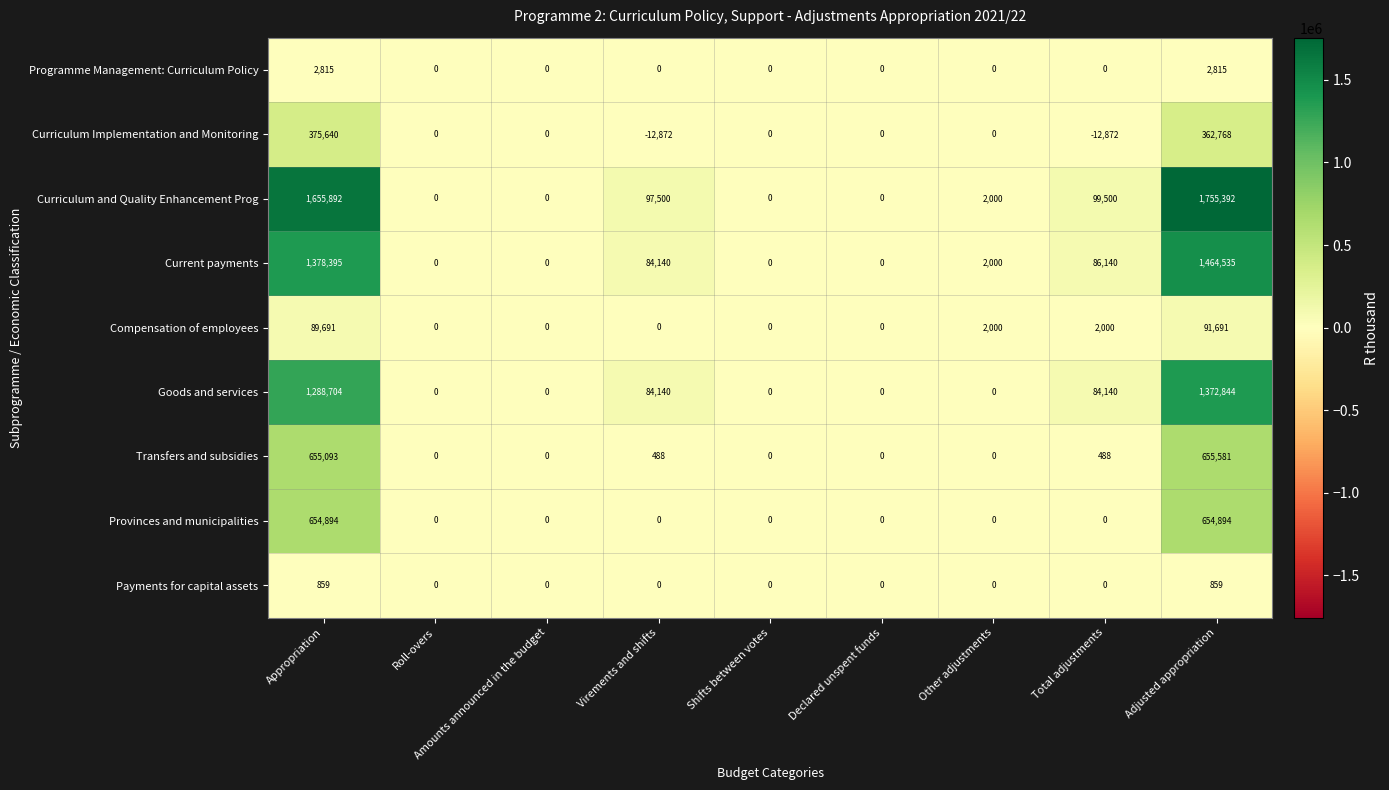

Which series has the largest total across all categories?

Curriculum and Quality Enhancement Prog